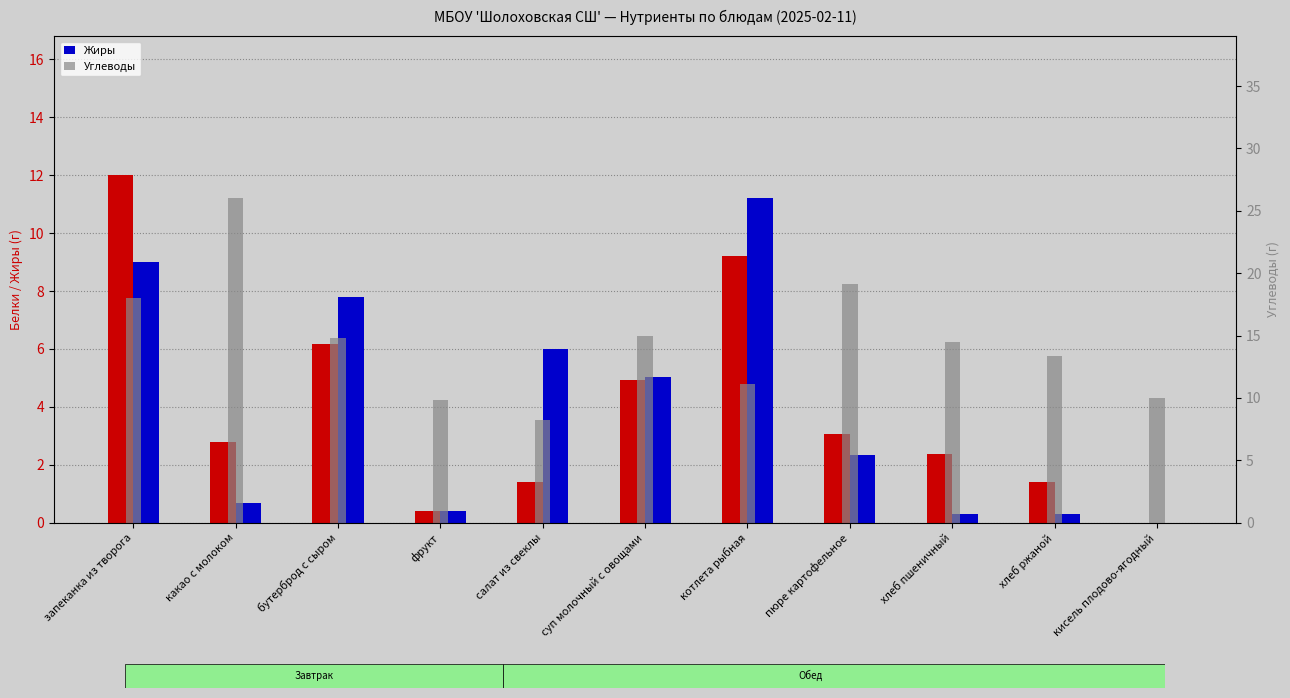

How many data points in Углеводы are above 14?

6